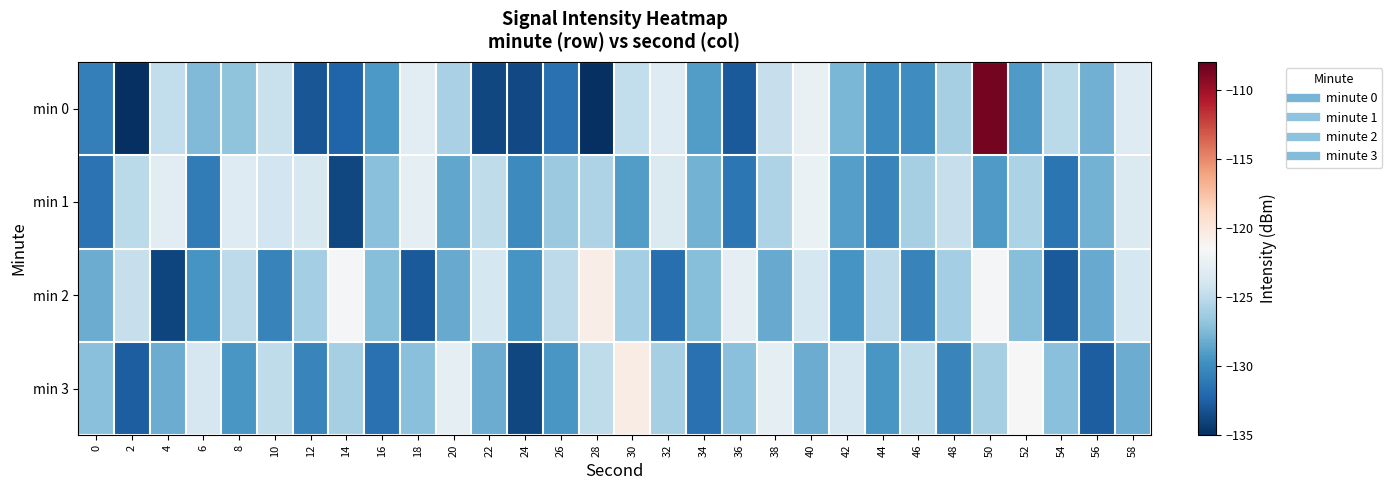

Reading right to left, what are all the values shown in this chart?

min 0: 58=-123.2	56=-127.9	54=-125.2	52=-129.1	50=-108.6	48=-126.0	46=-129.9	44=-129.9	42=-127.7	40=-122.5	38=-124.6	36=-132.9	34=-129.1	32=-123.3	30=-124.8	28=-135.1	26=-131.6	24=-133.7	22=-133.8	20=-125.9	18=-122.9	16=-129.3	14=-132.4	12=-133.1	10=-124.5	8=-126.9	6=-127.4	4=-124.8	2=-135.3	0=-130.7
min 1: 58=-123.5	56=-127.9	54=-131.3	52=-125.8	50=-129.1	48=-124.6	46=-126.0	44=-130.5	42=-128.9	40=-122.3	38=-125.7	36=-131.2	34=-127.9	32=-123.5	30=-129.0	28=-125.7	26=-126.5	24=-130.1	22=-124.9	20=-128.5	18=-122.8	16=-127.1	14=-133.8	12=-123.7	10=-124.0	8=-123.2	6=-130.9	4=-123.0	2=-125.1	0=-131.4
min 2: 58=-123.9	56=-128.3	54=-132.8	52=-127.2	50=-121.7	48=-126.1	46=-130.6	44=-125.0	42=-129.5	40=-123.9	38=-128.3	36=-122.8	34=-127.2	32=-131.7	30=-126.1	28=-120.6	26=-125.0	24=-129.5	22=-123.9	20=-128.3	18=-132.8	16=-127.2	14=-121.7	12=-126.1	10=-130.6	8=-125.0	6=-129.5	4=-133.9	2=-124.6	0=-128.2
min 3: 58=-128.2	56=-132.7	54=-127.1	52=-121.6	50=-126.0	48=-130.5	46=-124.9	44=-129.3	42=-123.8	40=-128.2	38=-122.7	36=-127.1	34=-131.6	32=-126.0	30=-120.5	28=-124.9	26=-129.3	24=-133.8	22=-128.2	20=-122.7	18=-127.1	16=-131.6	14=-126.0	12=-130.5	10=-124.9	8=-129.3	6=-123.8	4=-128.2	2=-132.7	0=-127.1